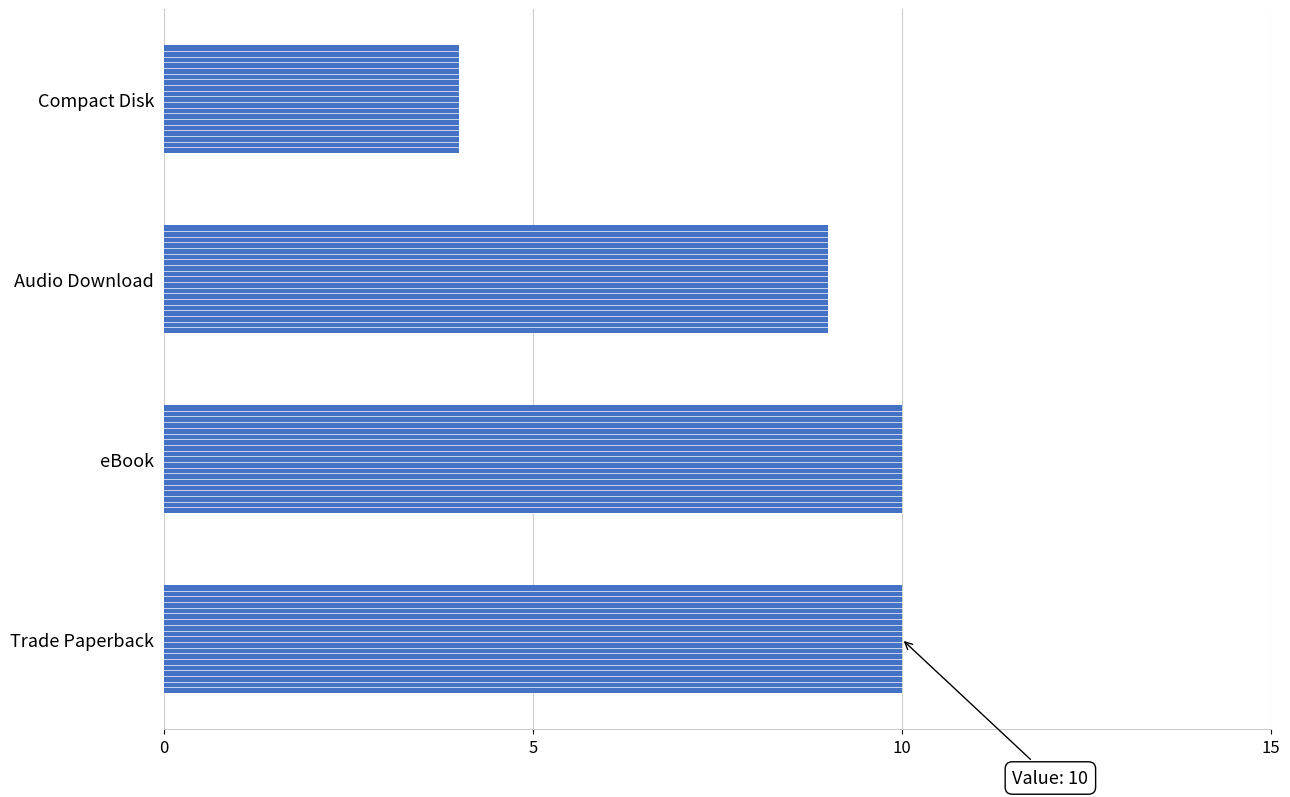

How many values are below 10?

2